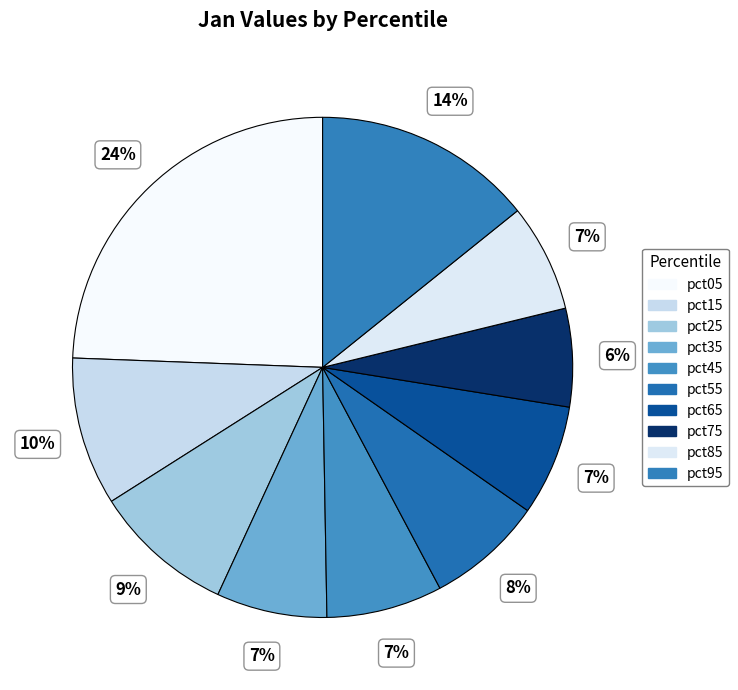

How many segments does this pie chart have?

10